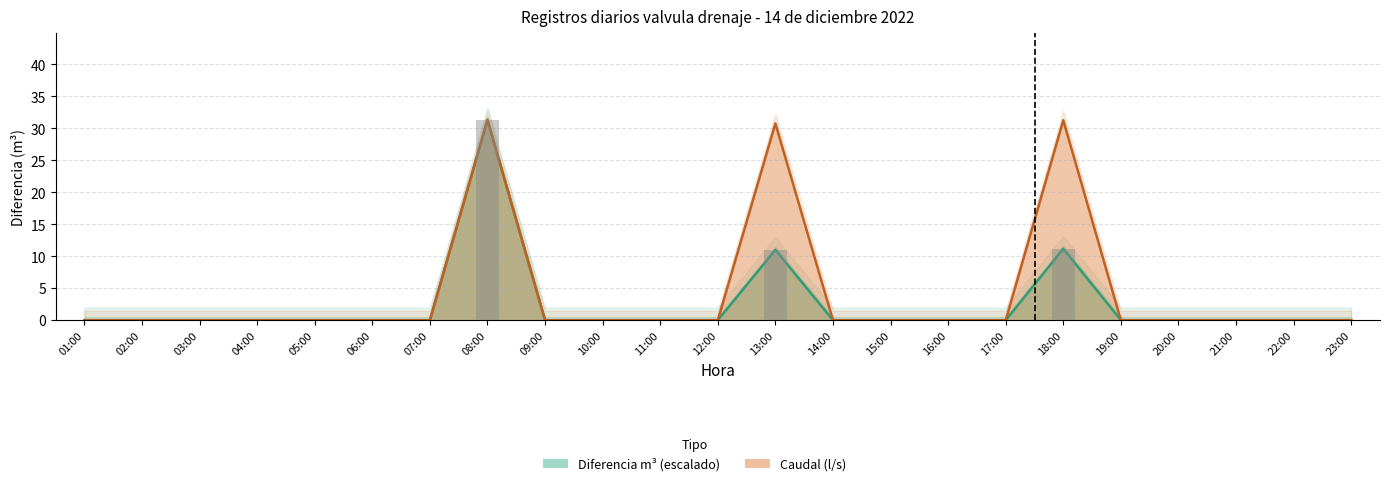

Where is Diferencia m3 nearest to the value 15?

18:00